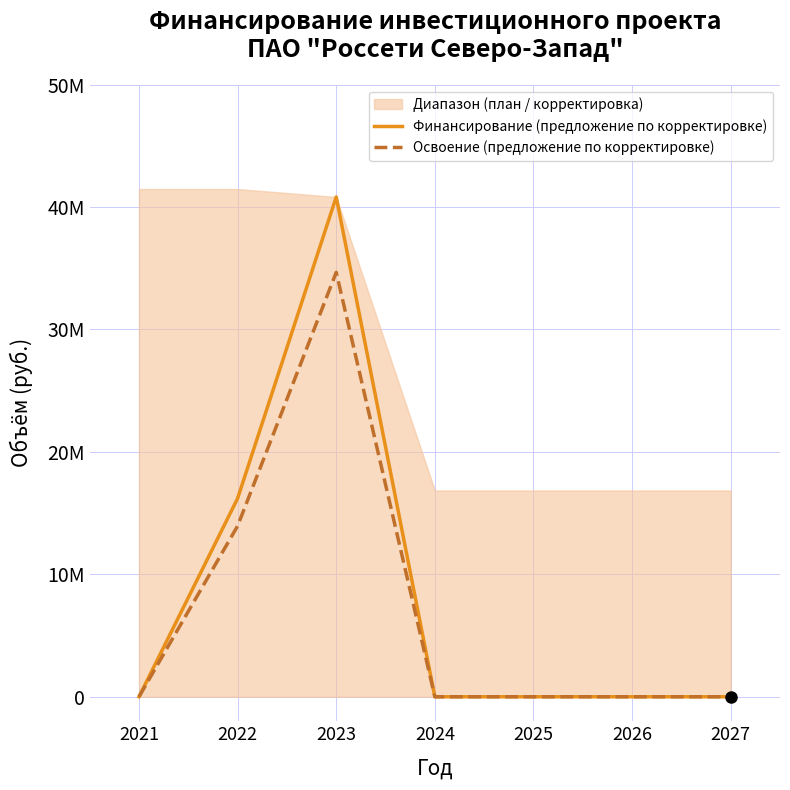

Count the Финансирование (предложение по корректировке) values in the range 0 to 16202616.

6